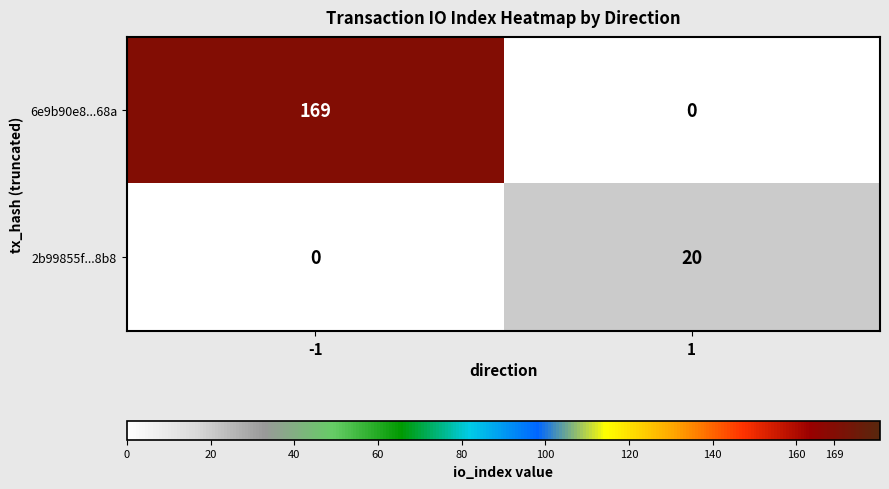

True or false: 6e9b90e8...68a has a value of 234 at -1.

False